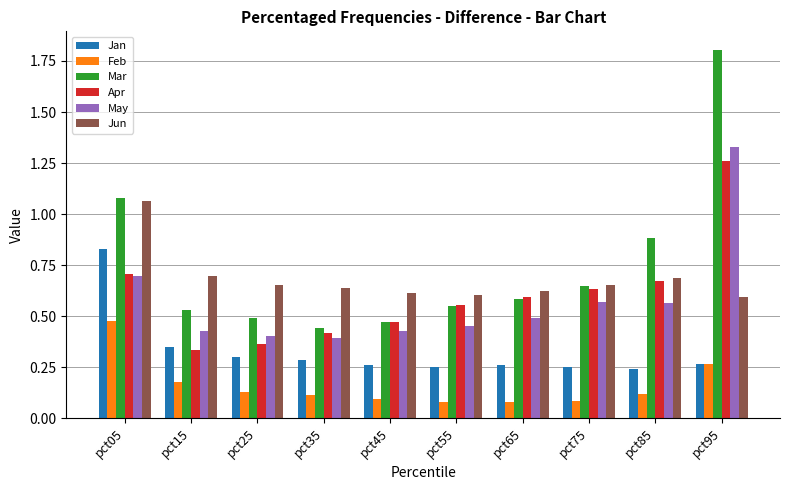

What is the sum of the May values at pct55 and pct95?

1.8